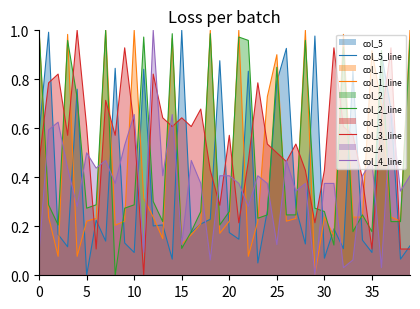

Where is col_1_line nearest to the value 0?

29